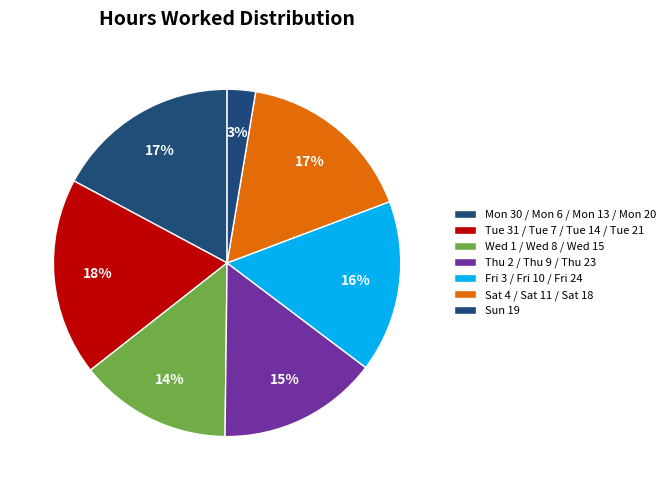

How many slices are in this pie chart?

7